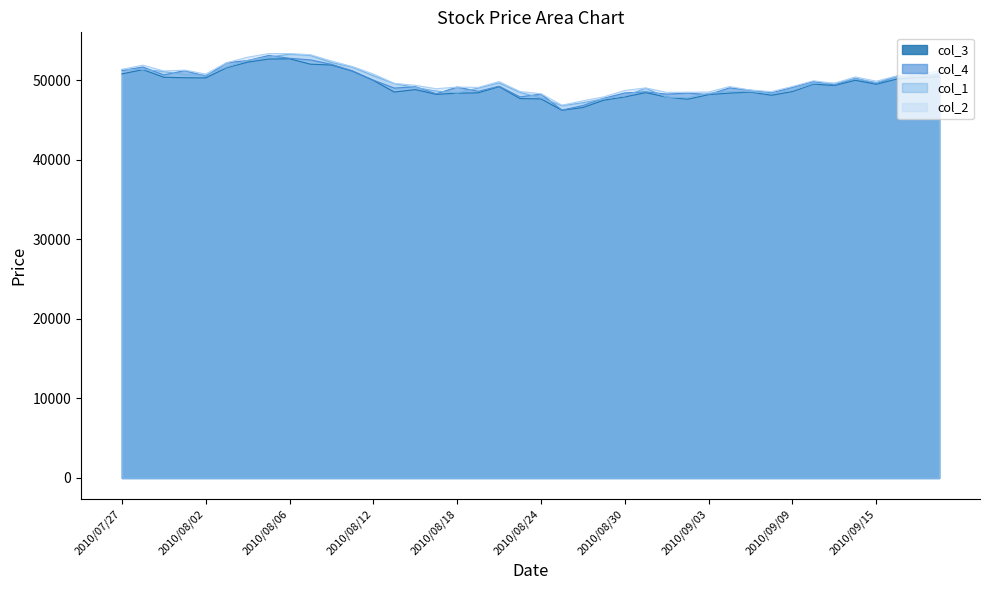

What is the label of the 13th point from the right?

2010/09/02